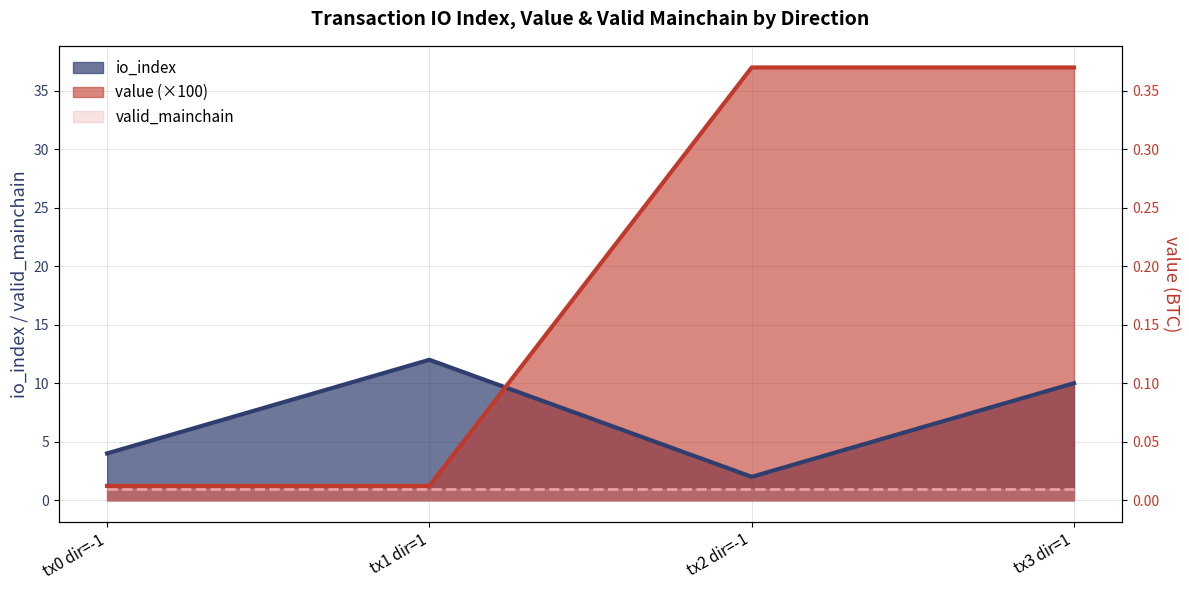

Count the number of categories in the chart.

4